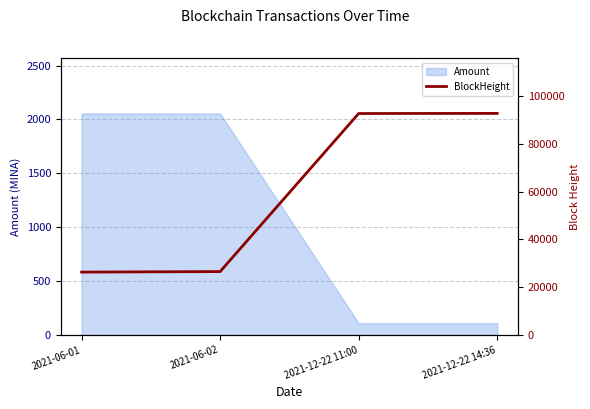

What is the highest value of the Amount series?

2055.9